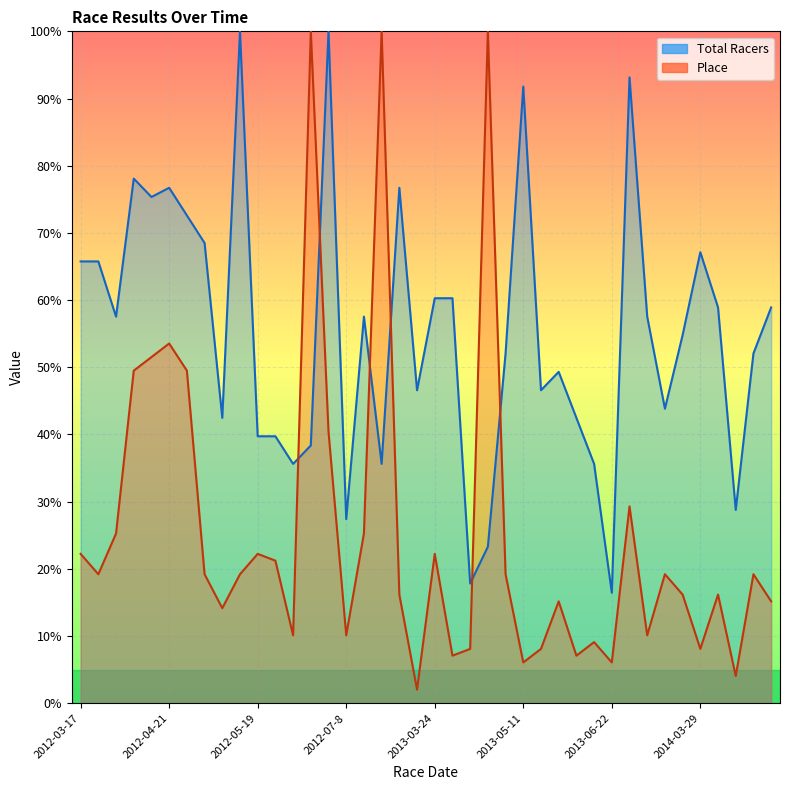

How many values in the Total Racers series are below 57?

20